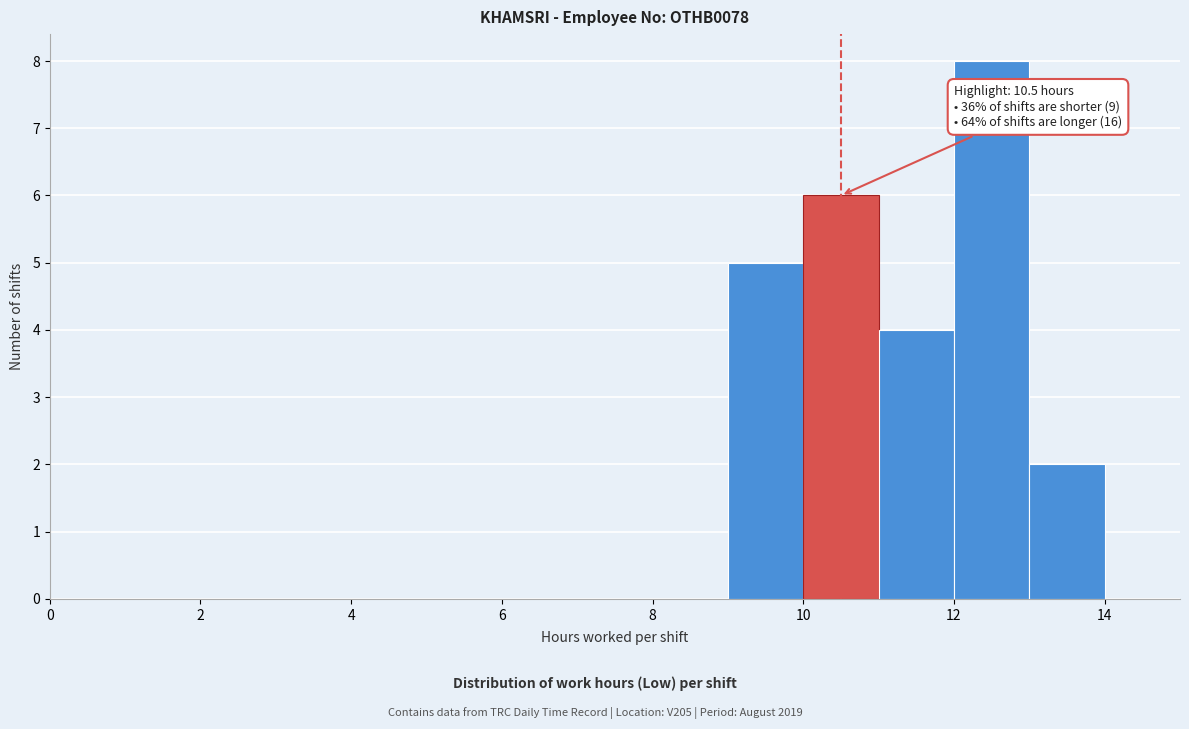

Which range on the x-axis has the tallest bar?

12 to 13